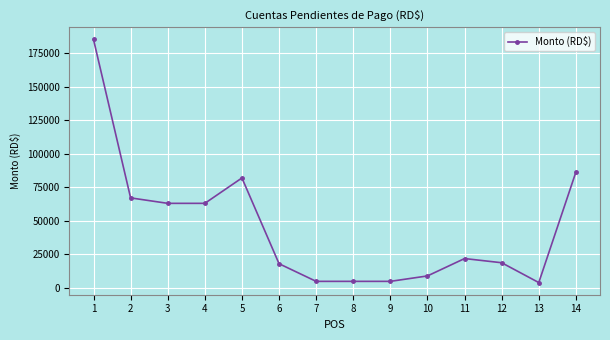

Between 11 and 4, which is larger?

4